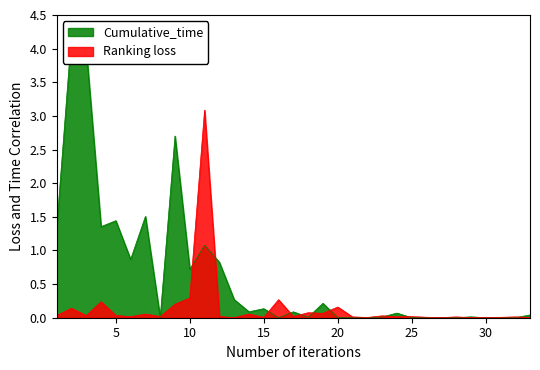

How many series are shown in this chart?

2